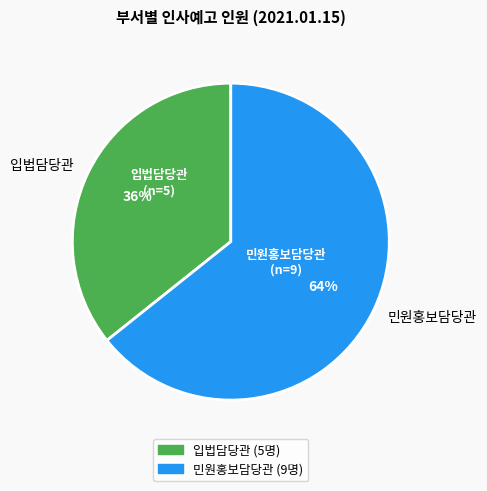

To the nearest percent, what is the average slice percentage?

50%